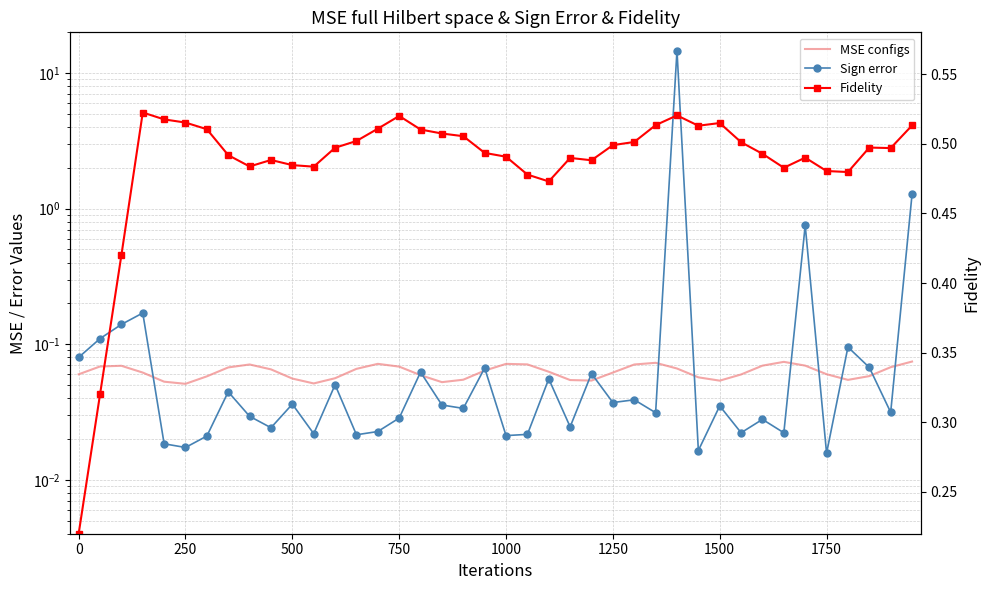

How many MSE configs values are between 0 and 1?

40